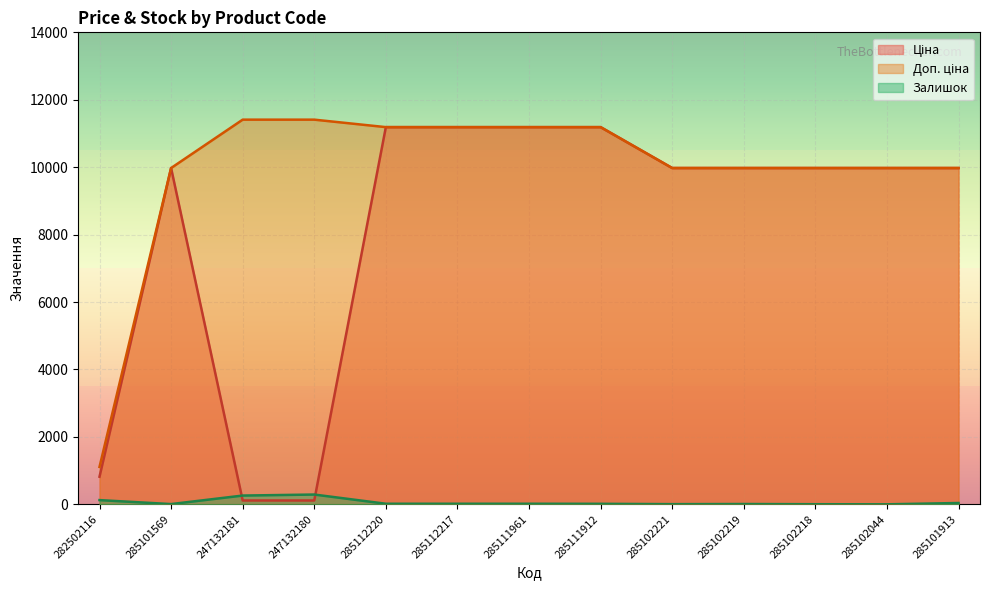

Rank the categories by Залишок value from highest to lowest.

247132180, 247132181, 282502116, 285101913, 285112220, 285112217, 285111961, 285111912, 285102219, 285101569, 285102221, 285102218, 285102044